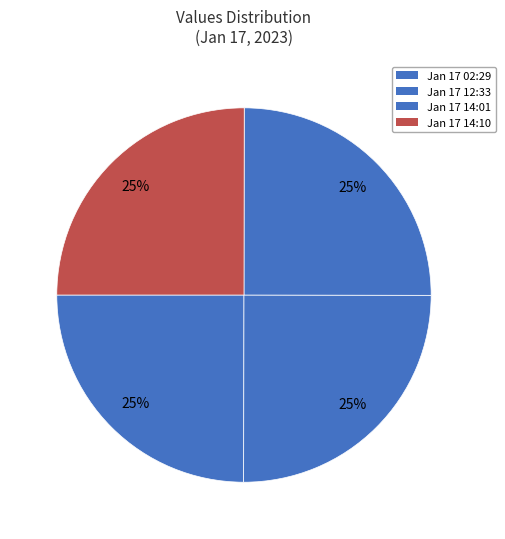

How many segments does this pie chart have?

4